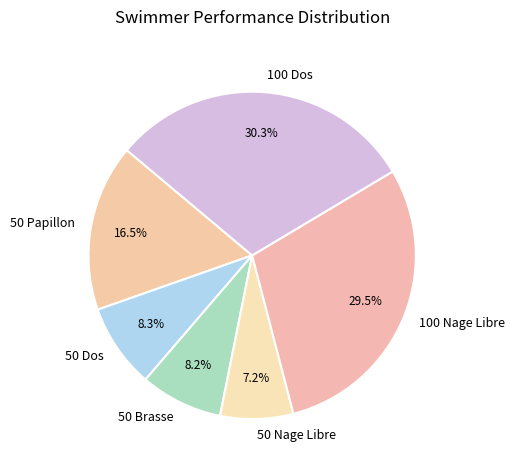

How many slices are in this pie chart?

6